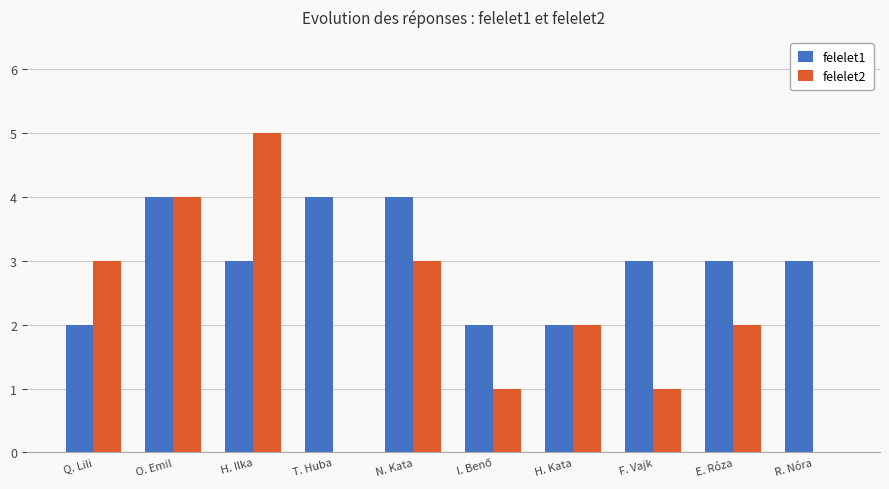

Is the value of felelet2 at F. Vajk greater than the value of felelet1 at R. Nóra?

No